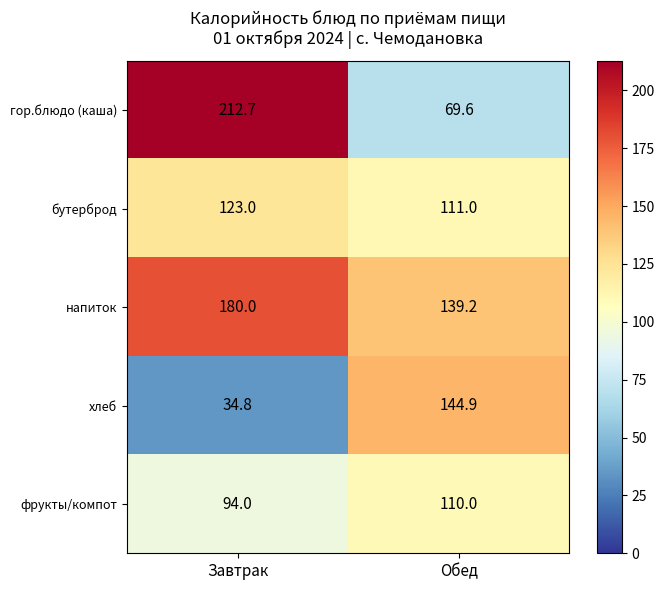

Read the бутерброд value at Завтрак.

123.0